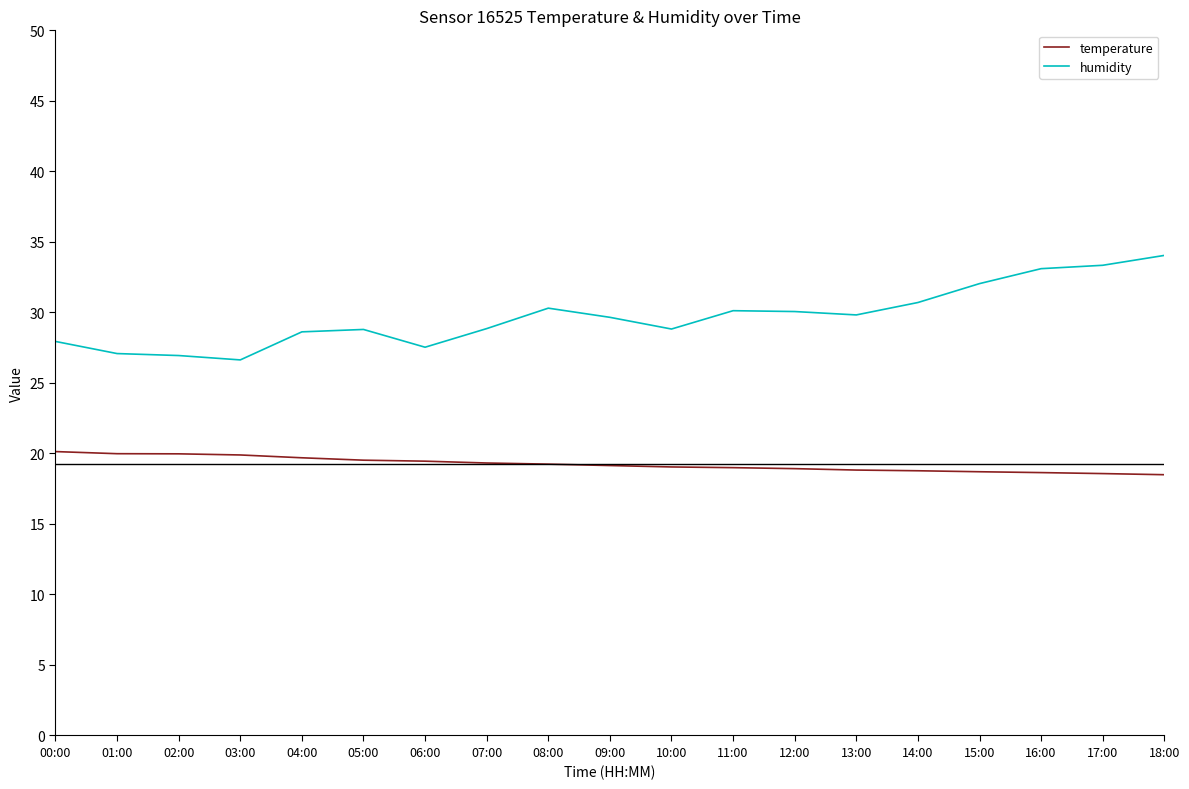

True or false: humidity has a value of 18.6 at 16:00.

False